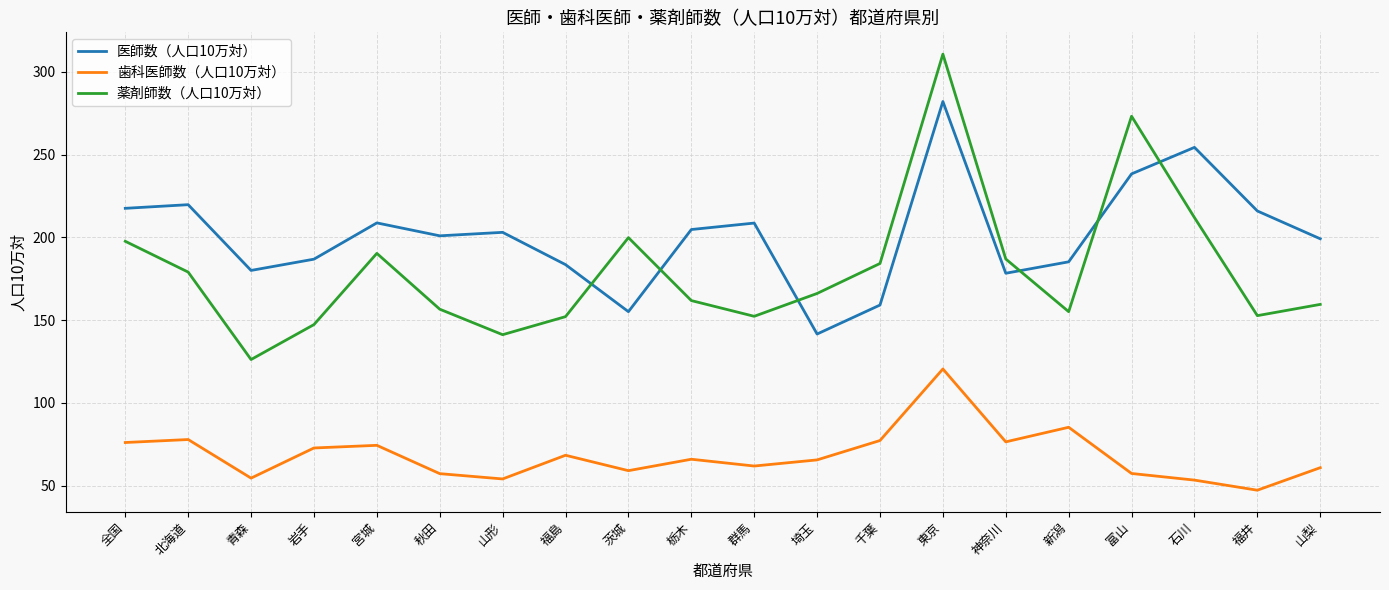

Rank the series at 栃木 from lowest to highest value.

歯科医師数（人口10万対）, 薬剤師数（人口10万対）, 医師数（人口10万対）